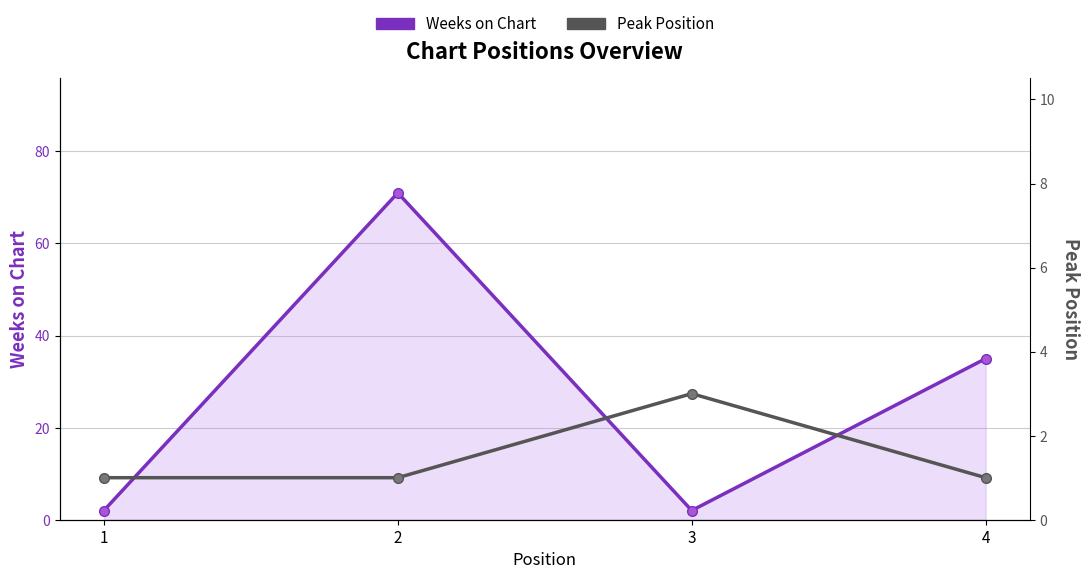

What are all the series names shown in the legend?

Weeks on Chart, Peak Position